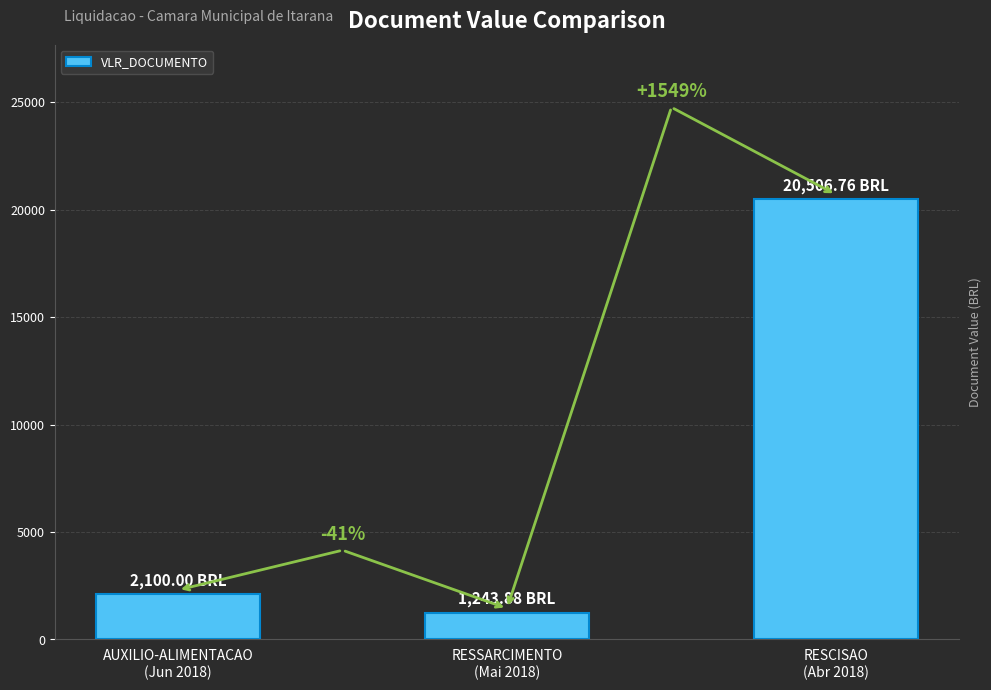

What is the ratio of the value at AUXILIO-ALIMENTACAO
(Jun 2018) to the value at RESCISAO
(Abr 2018)?

0.1